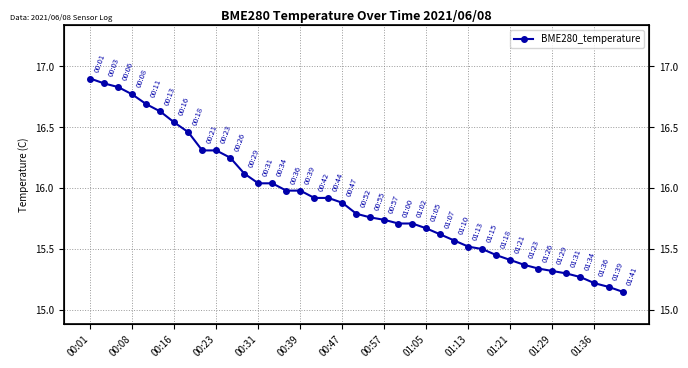

True or false: the data has more than 2 interior local peaks.

False